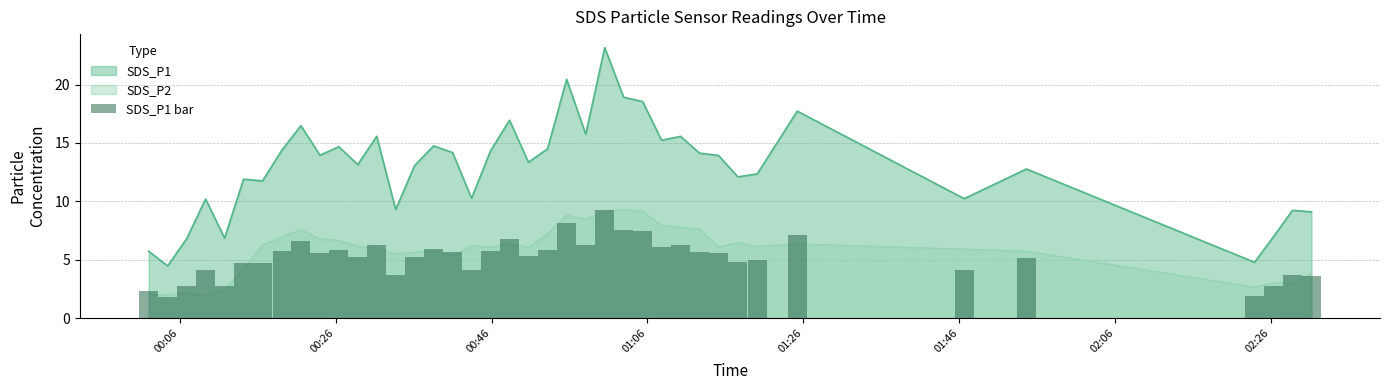

Are the bars grouped side by side (vs. stacked)?

Yes